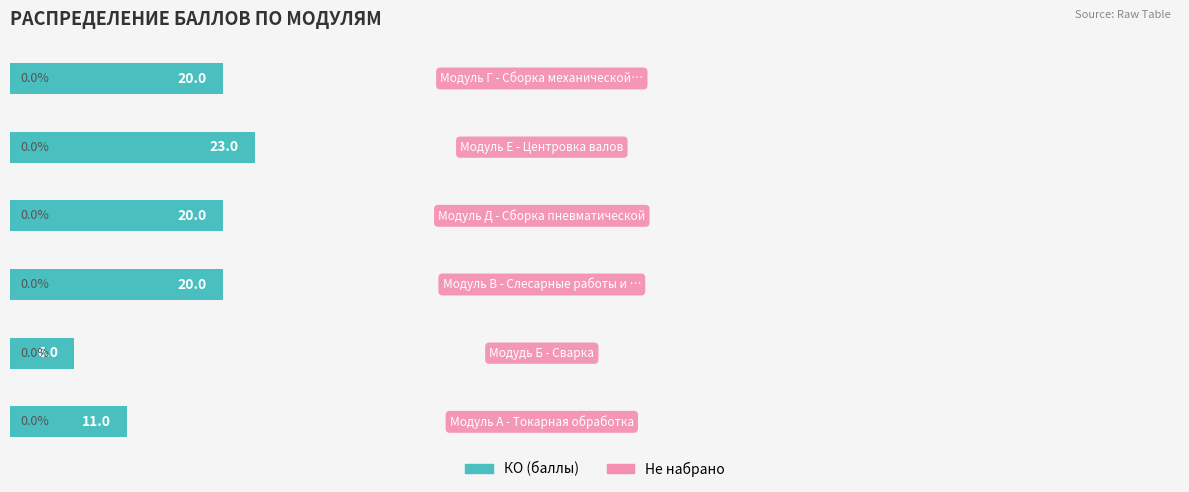

What is the sum of all values?

100